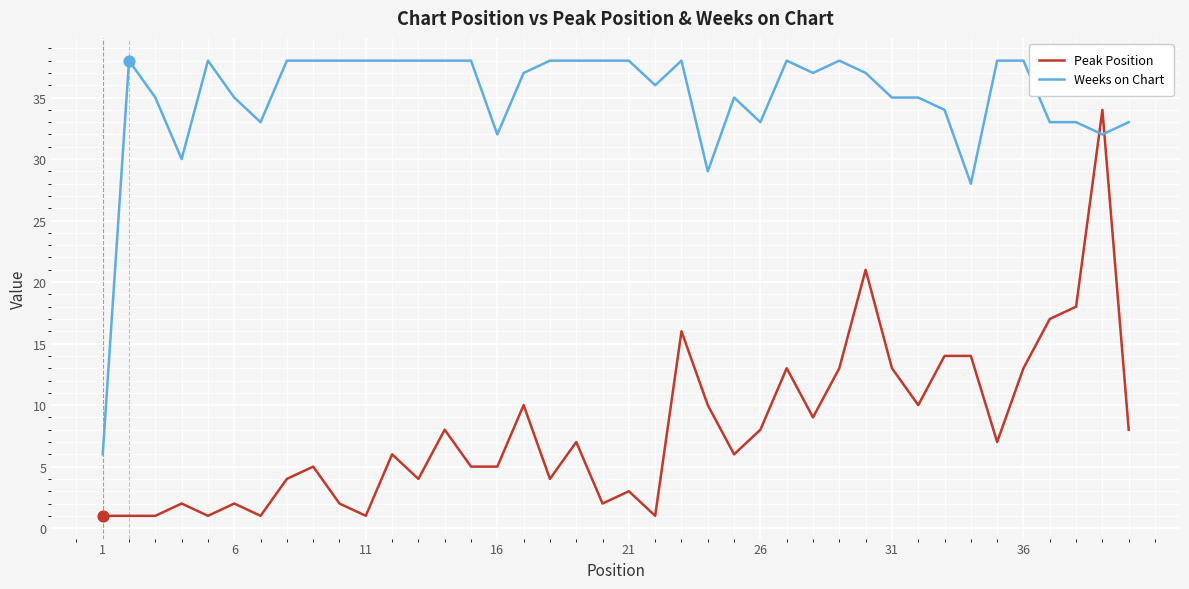

Which series has the largest total across all categories?

Weeks on Chart